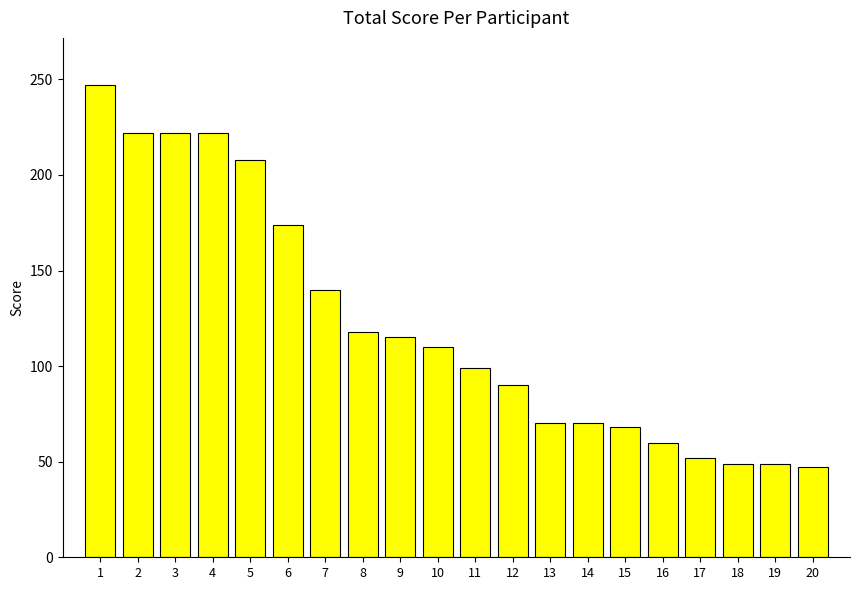

The chart shows a value of 84 at 20. True or false?

False